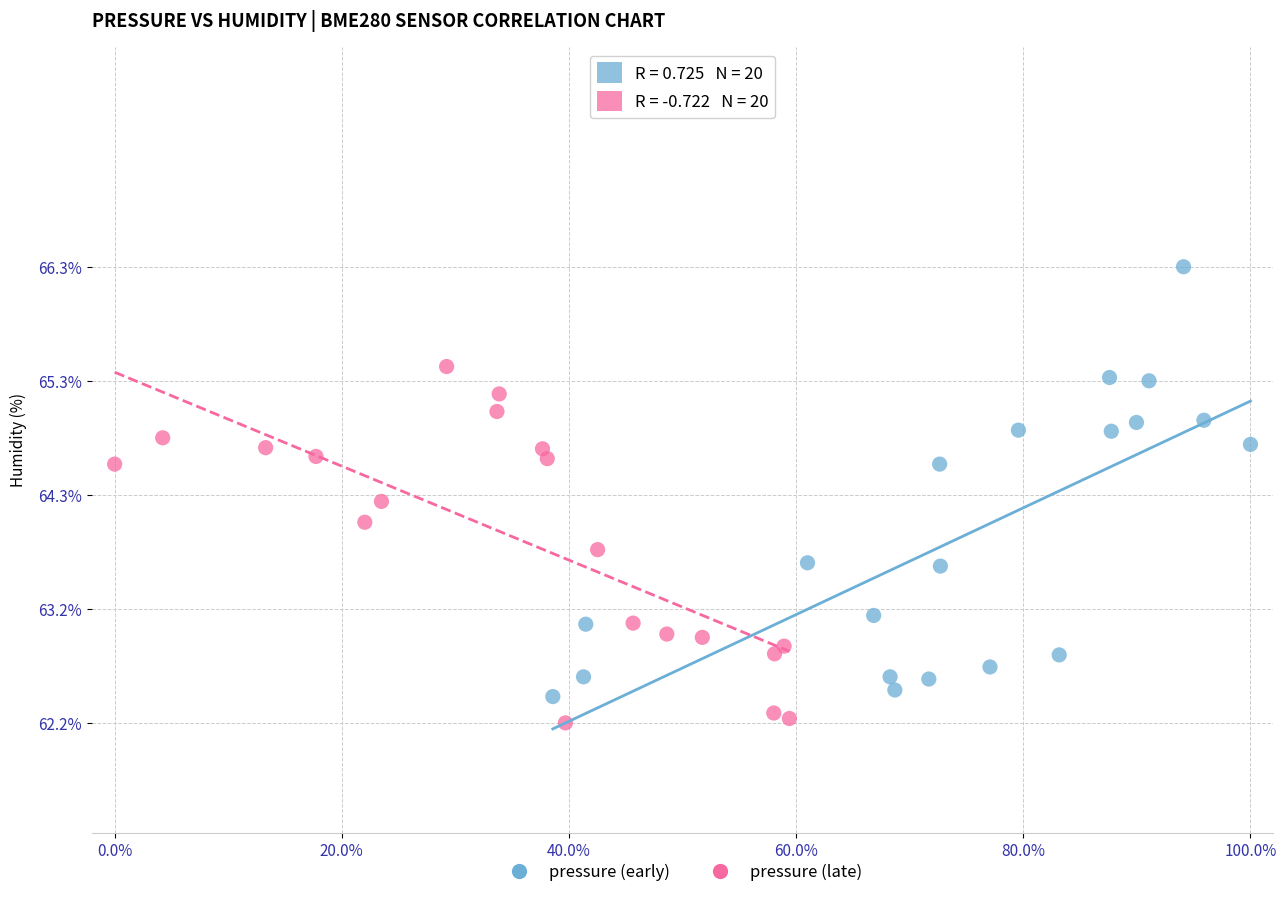

Which series contains the highest Y value?

pressure (early)